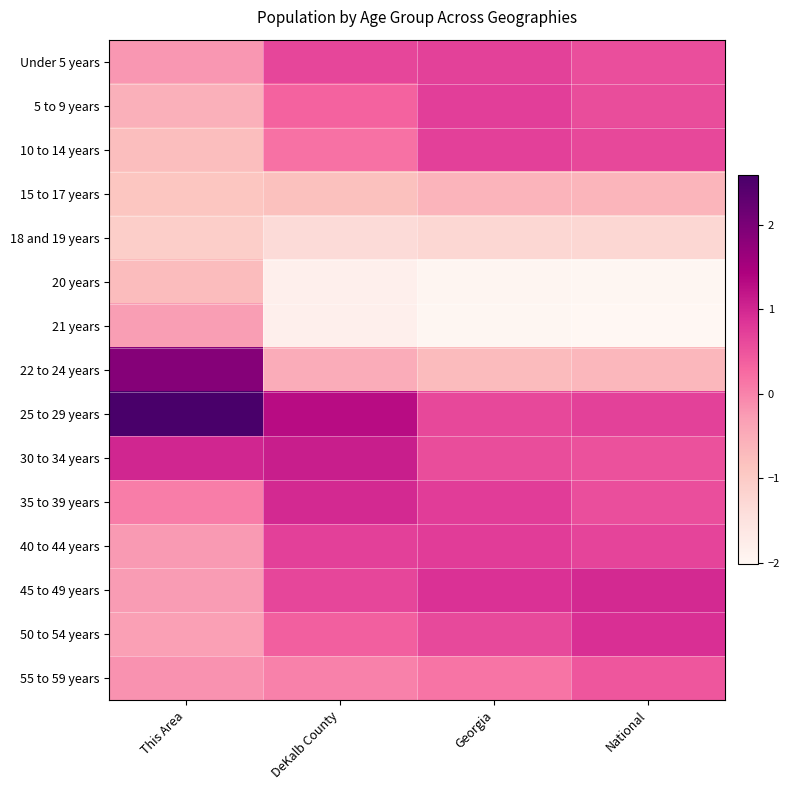

At how many categories does at least one series exceed 0?

4